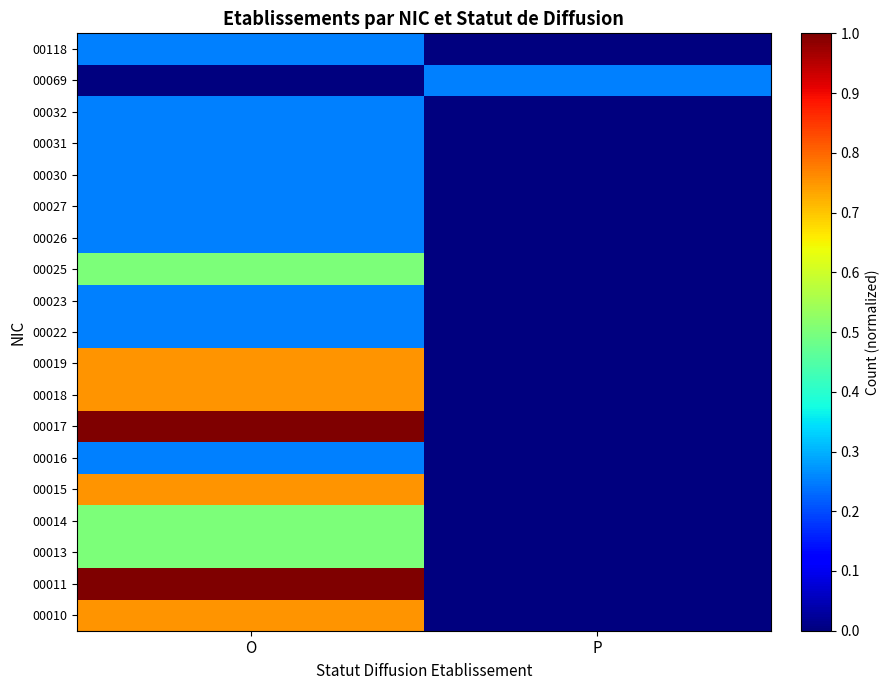

How many distinct data groups are displayed?

19